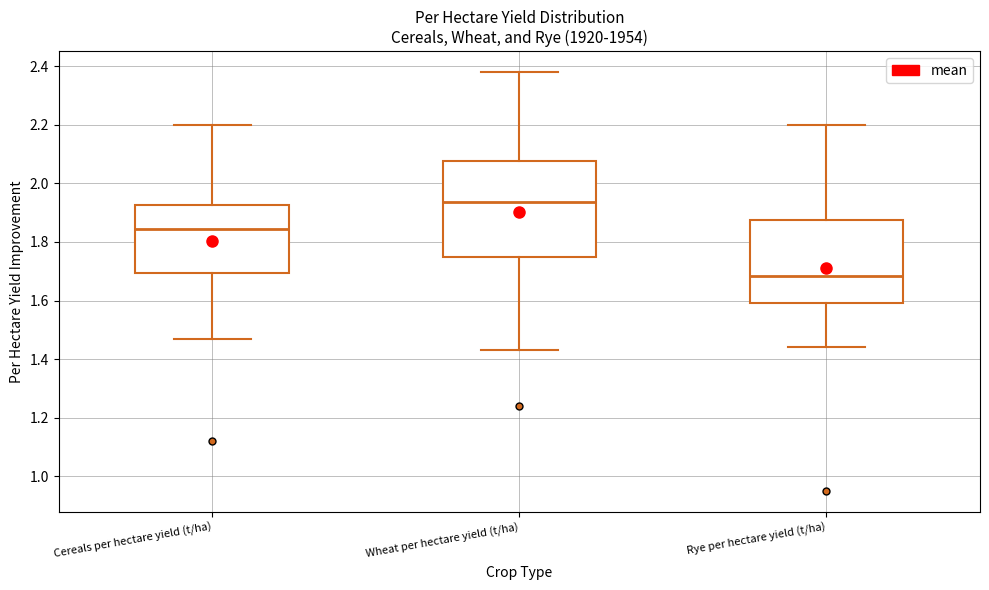

Reading left to right, read every box against the y-axis: the position of its median line, the range the box covers, and the ends of its whiskers. The values are not printed on the chart, so give them approximately, as read against the axis.

Cereals per hectare yield (t/ha): median 1.84, box 1.70 to 1.92, whiskers 1.48 to 2.20
Wheat per hectare yield (t/ha): median 1.94, box 1.74 to 2.08, whiskers 1.44 to 2.38
Rye per hectare yield (t/ha): median 1.68, box 1.60 to 1.88, whiskers 1.44 to 2.20